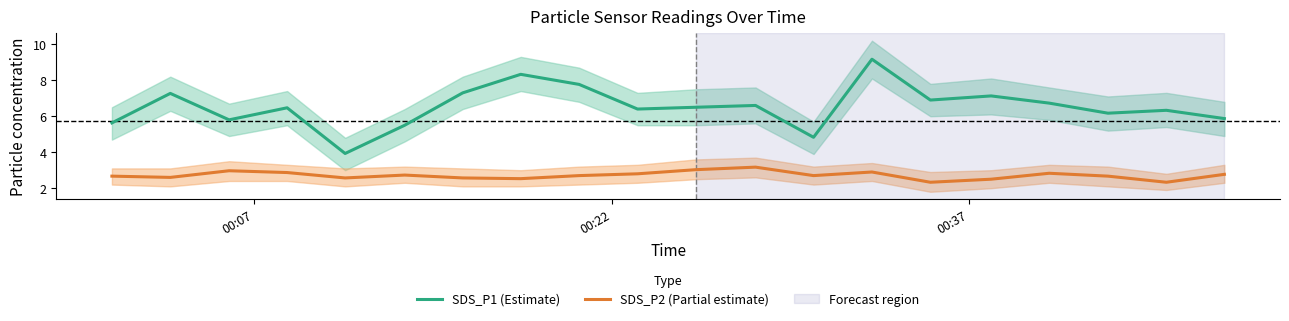

What is the minimum value shown in the chart?

2.3